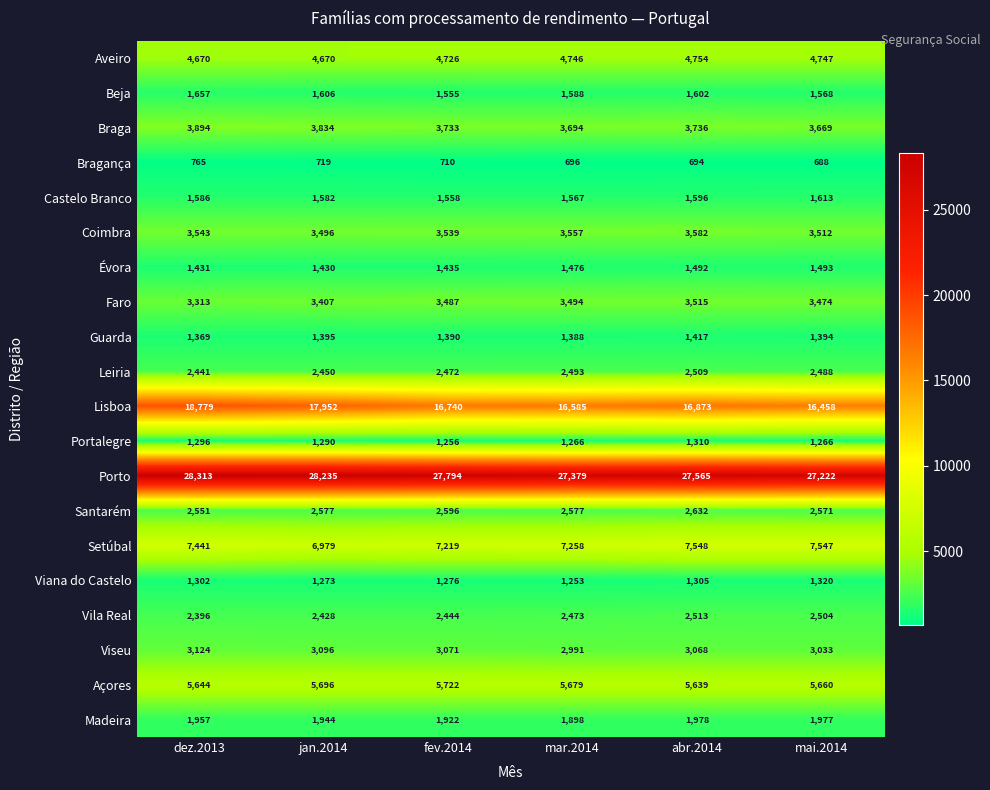

Rank the series at fev.2014 from lowest to highest value.

Bragança, Portalegre, Viana do Castelo, Guarda, Évora, Beja, Castelo Branco, Madeira, Vila Real, Leiria, Santarém, Viseu, Faro, Coimbra, Braga, Aveiro, Açores, Setúbal, Lisboa, Porto